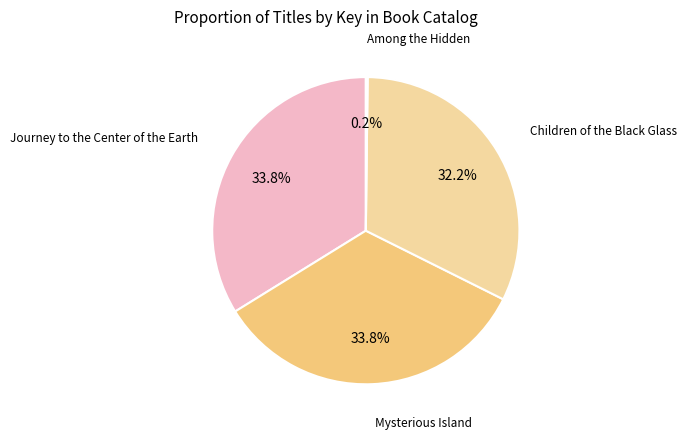

Is the sum of Journey to the Center of the Earth and Mysterious Island greater than half?

Yes